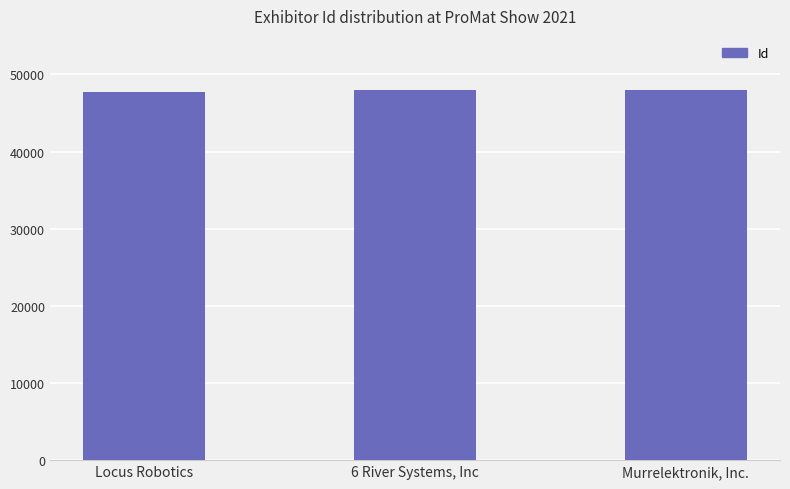

How many bars are there in total?

3